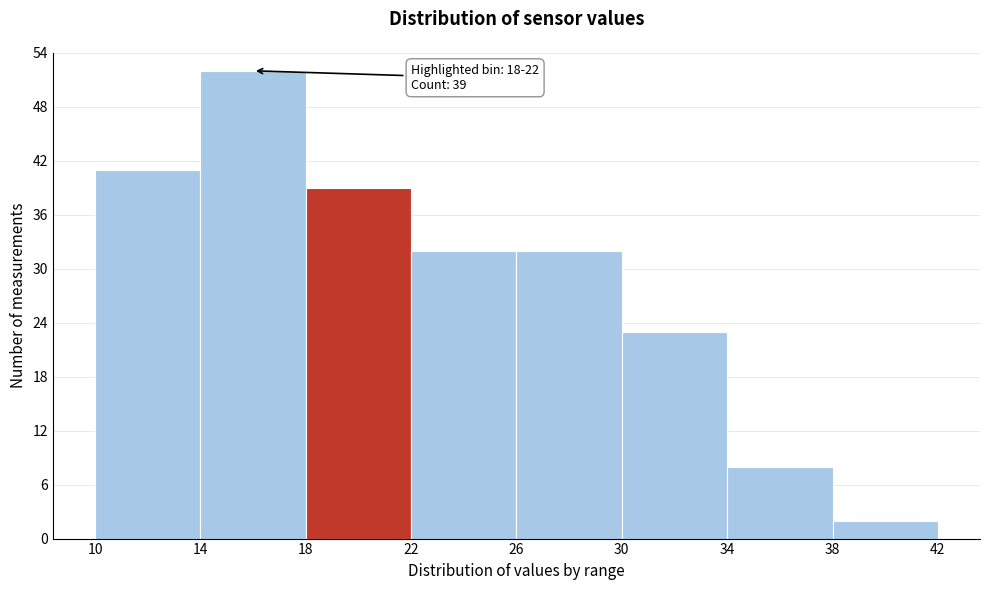

Over which range of the x-axis is the bar tallest?

14 to 18